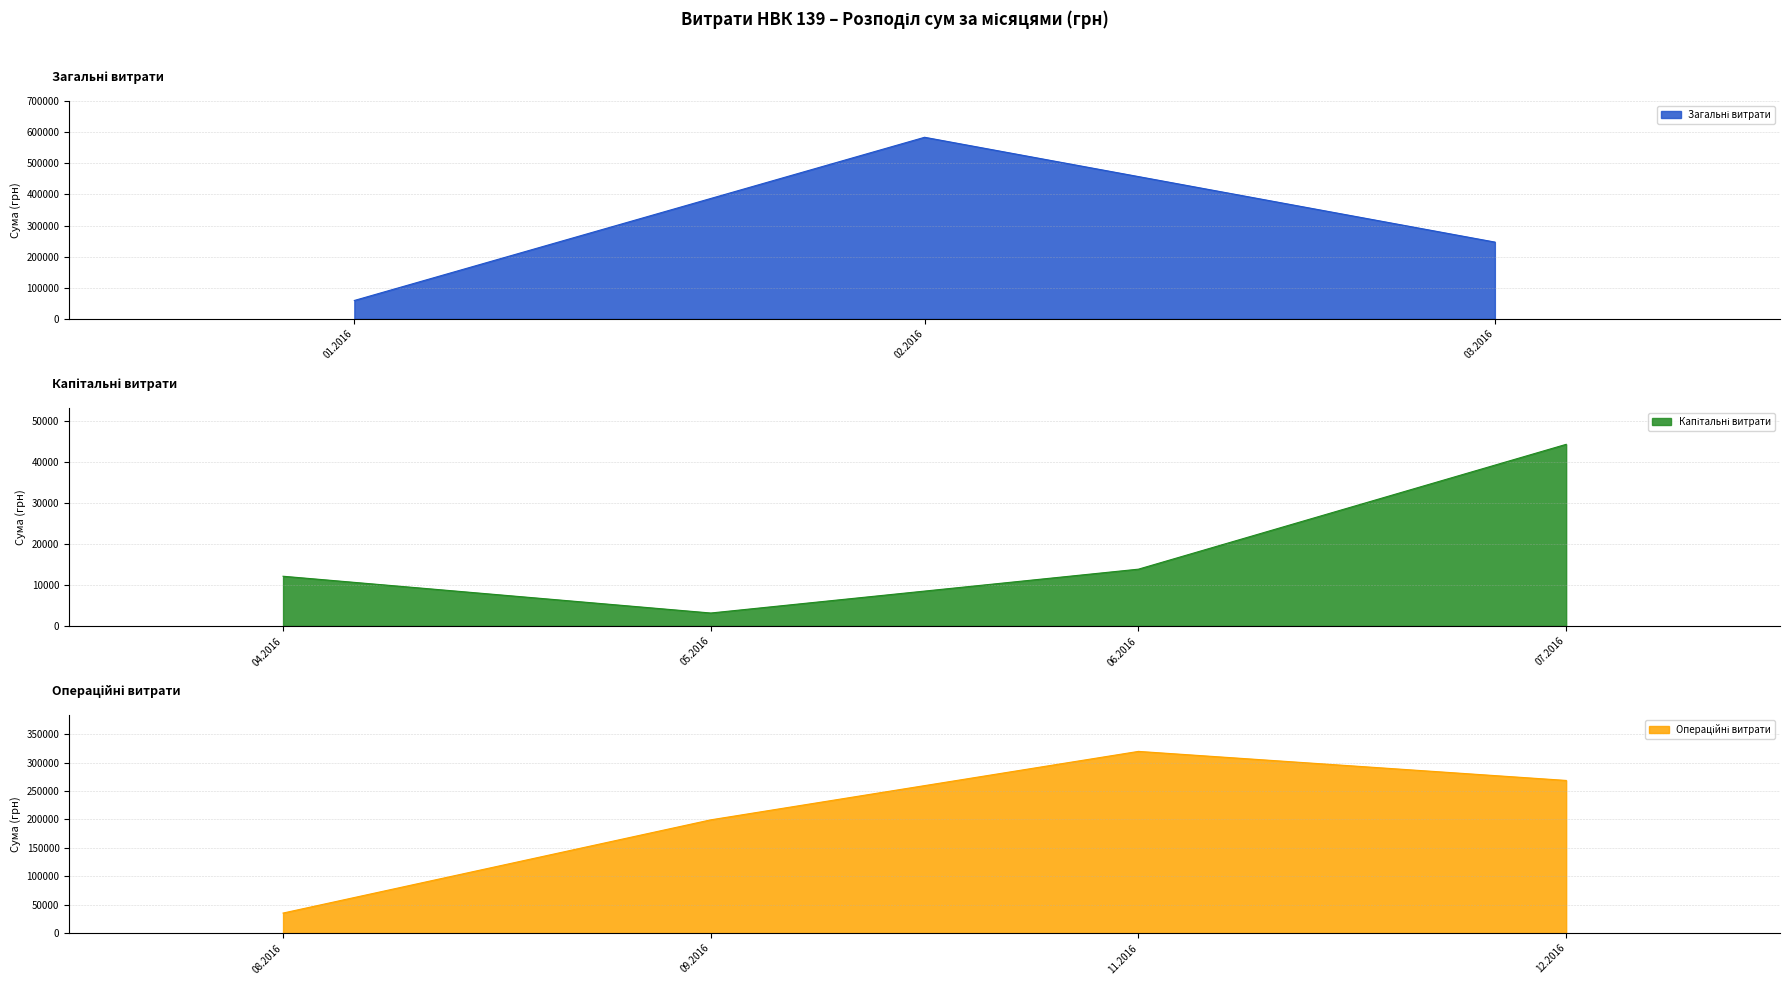

The chart shows a value of 85720.2 at 22.12.2016. True or false?

False